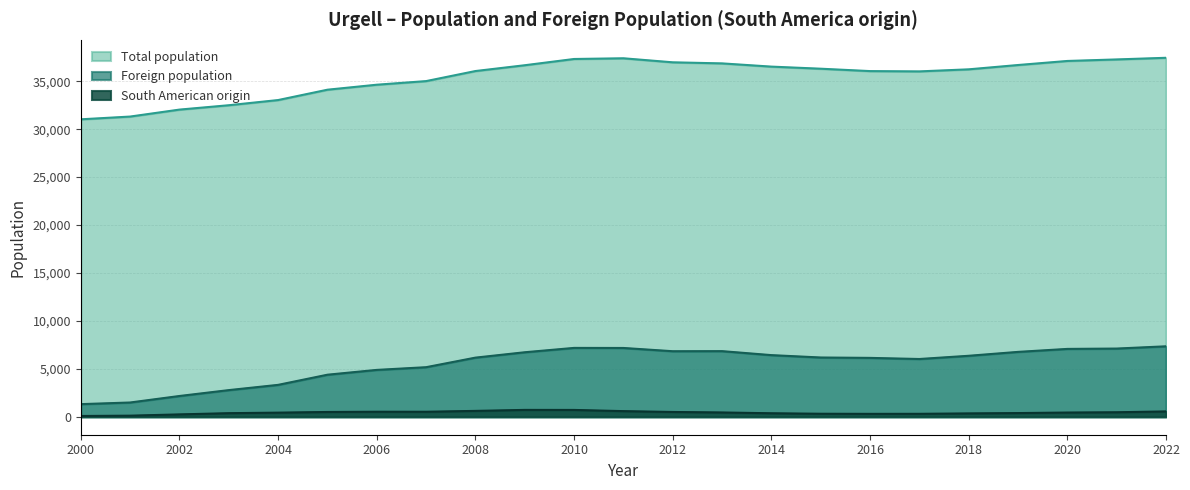

Does the chart have visible grid lines?

Yes